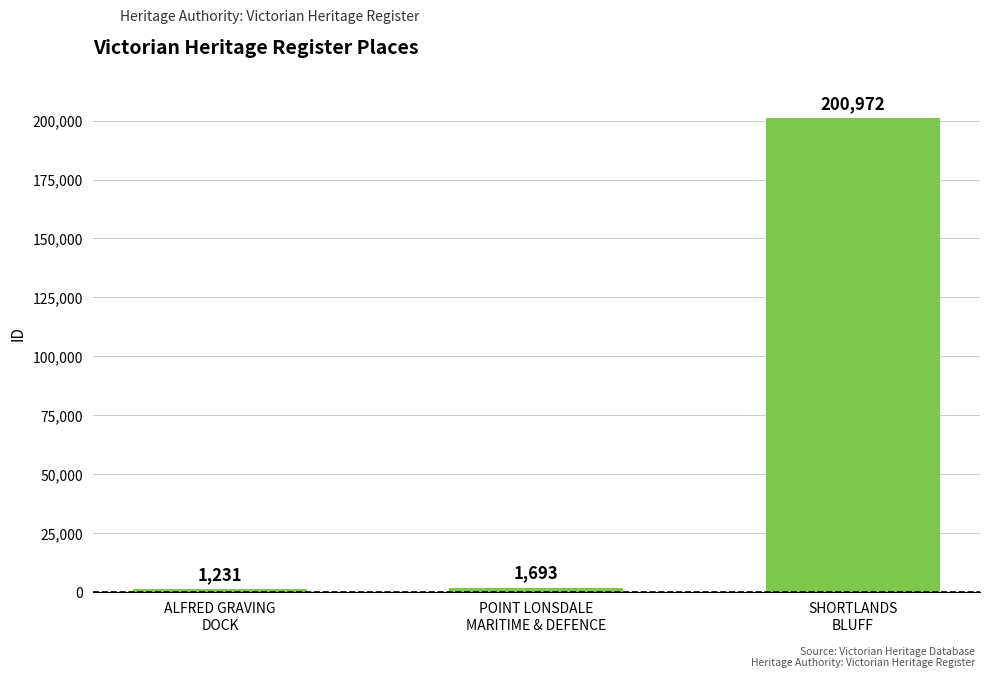

What is the average value?

67965